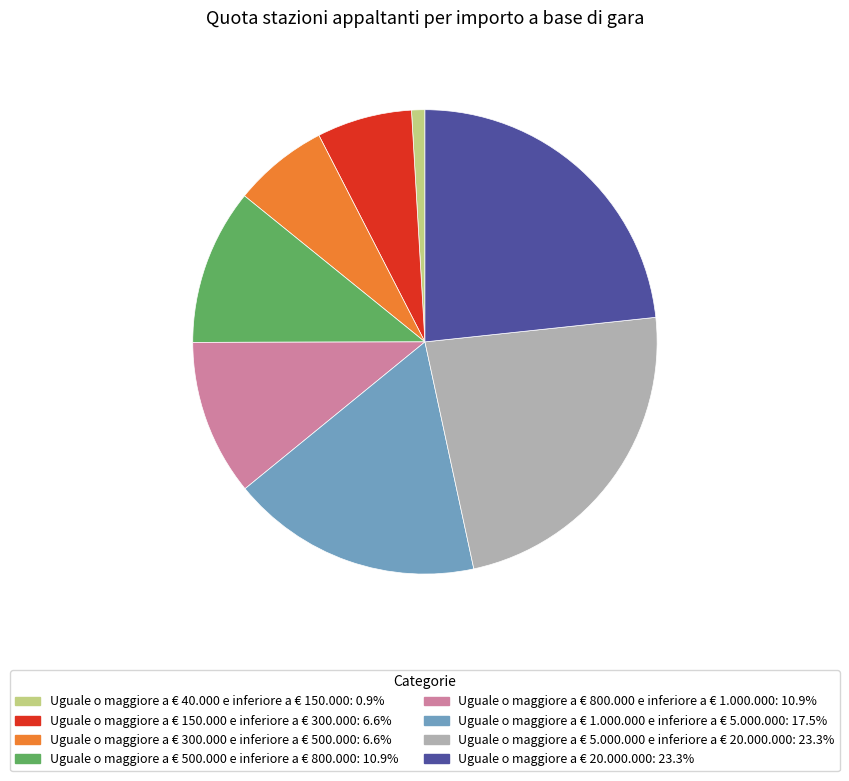

Is there any slice that represents more than half of the pie?

No